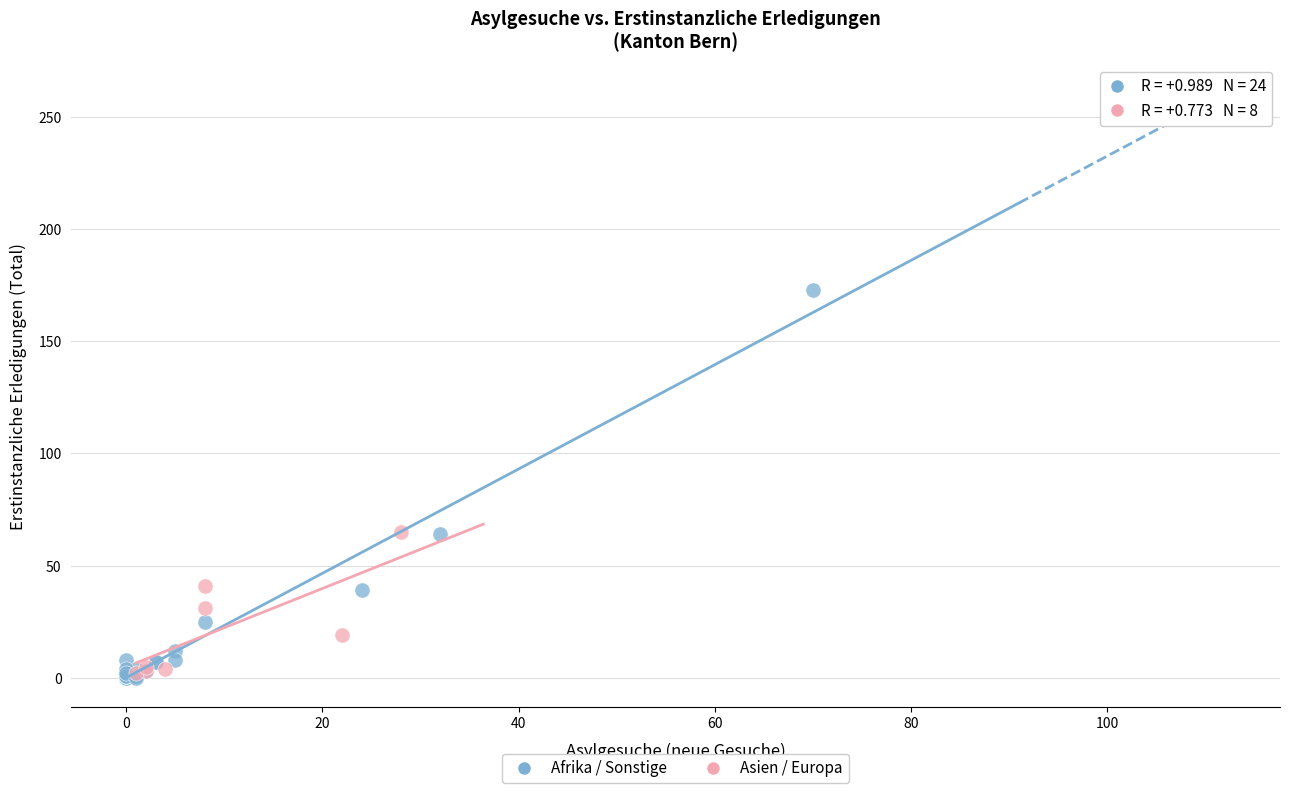

Which series reaches the maximum Y coordinate?

Afrika / Sonstige